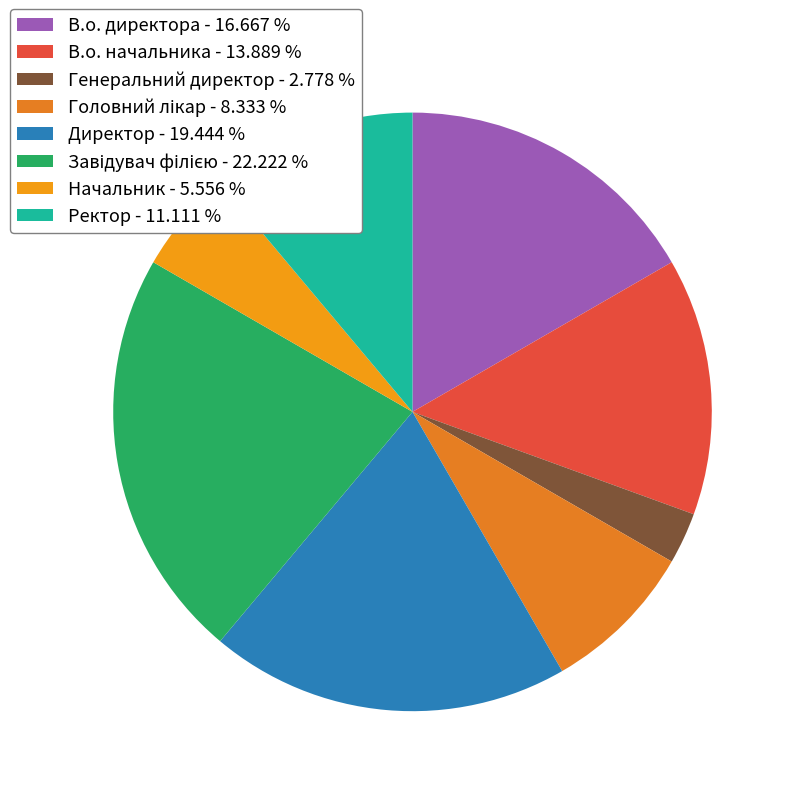

Combined, what portion of the pie is Головний лікар and В.о. начальника?

22.2%